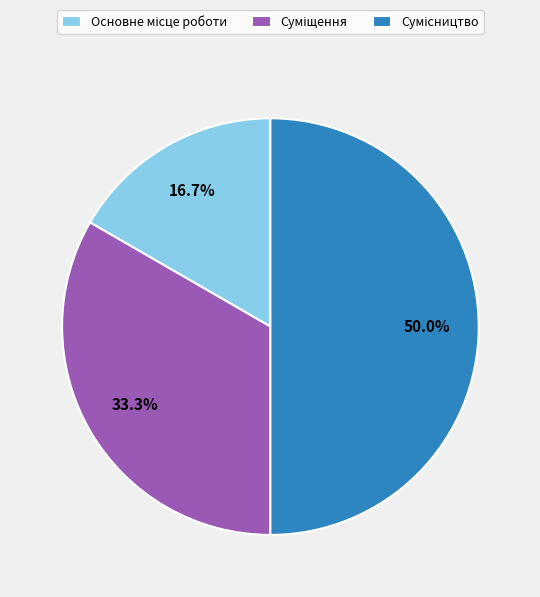

Which has a higher value, Сумісництво or Основне місце роботи?

Сумісництво